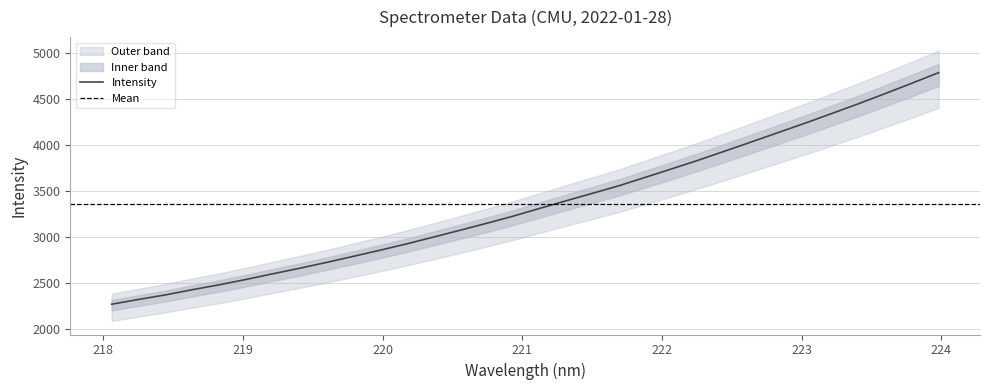

At which label does the data first exceed 3311?

221.1174